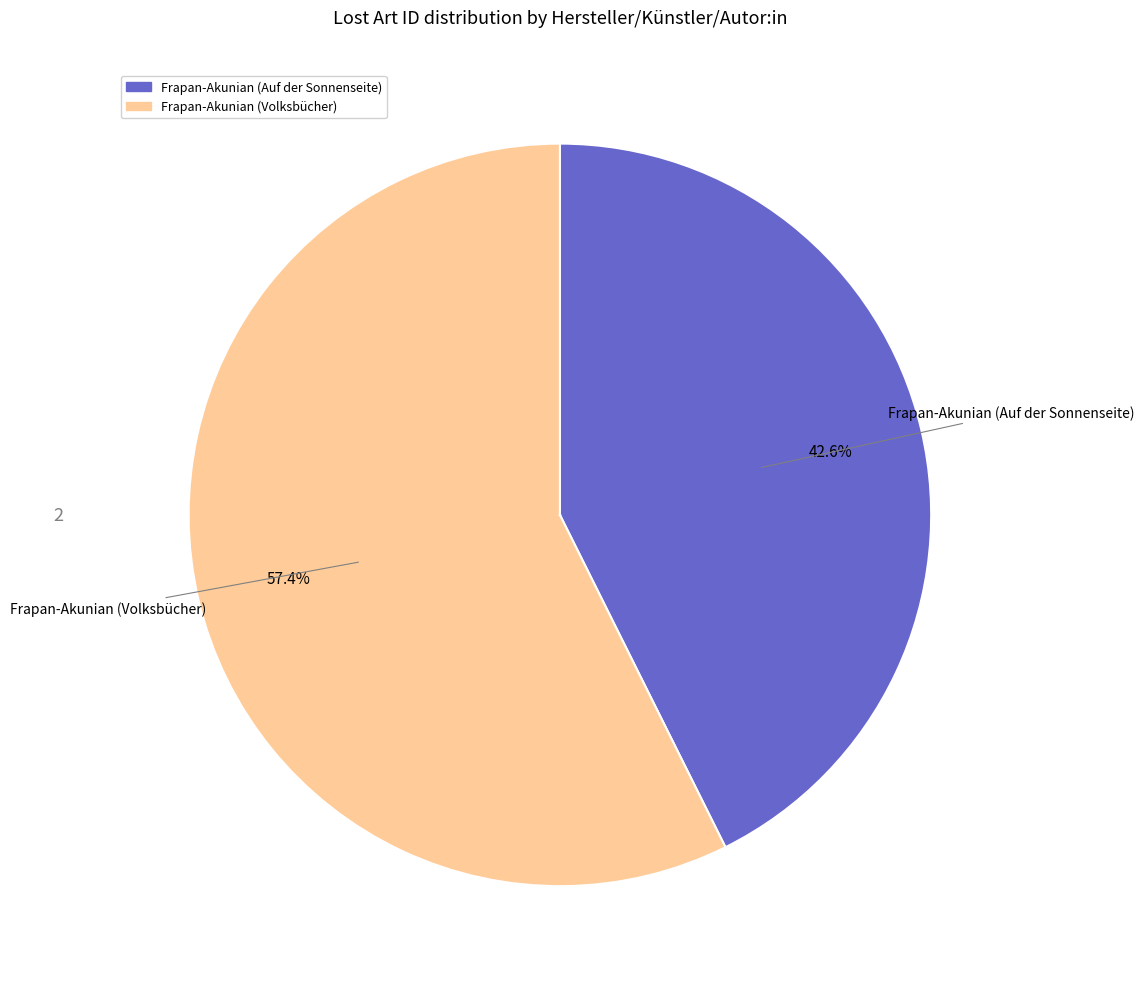

To the nearest percent, what is the average slice percentage?

50%